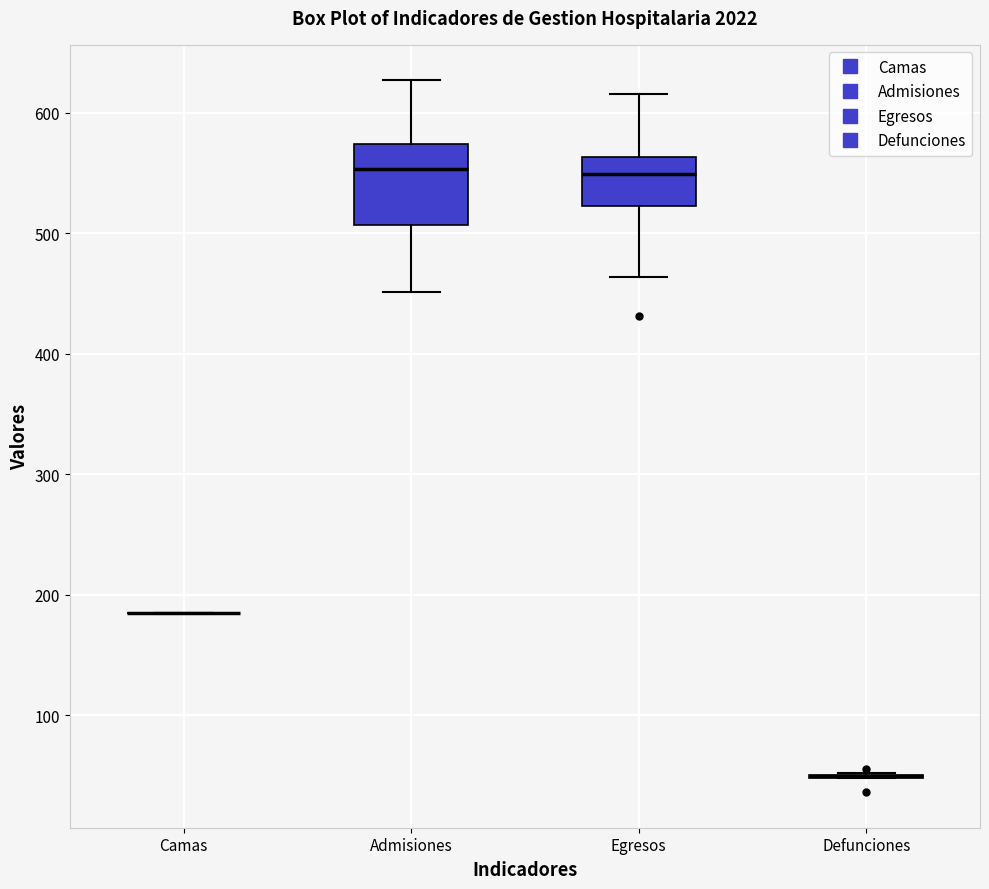

Reading left to right, read every box against the y-axis: the position of its median line, the range the box covers, and the ends of its whiskers. The values are not printed on the chart, so give them approximately, as read against the axis.

Camas: box collapsed to a line at 190, whiskers 190 to 190
Admisiones: median 550, box 510 to 570, whiskers 450 to 630
Egresos: median 550, box 520 to 560, whiskers 460 to 620
Defunciones: box collapsed to a line at 50, whiskers 50 to 50